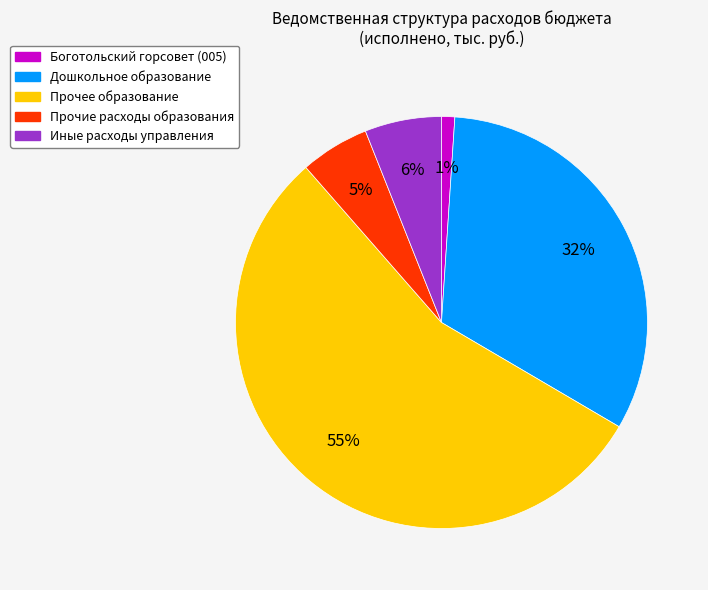

Which slice represents more than half of the pie?

Прочее образование